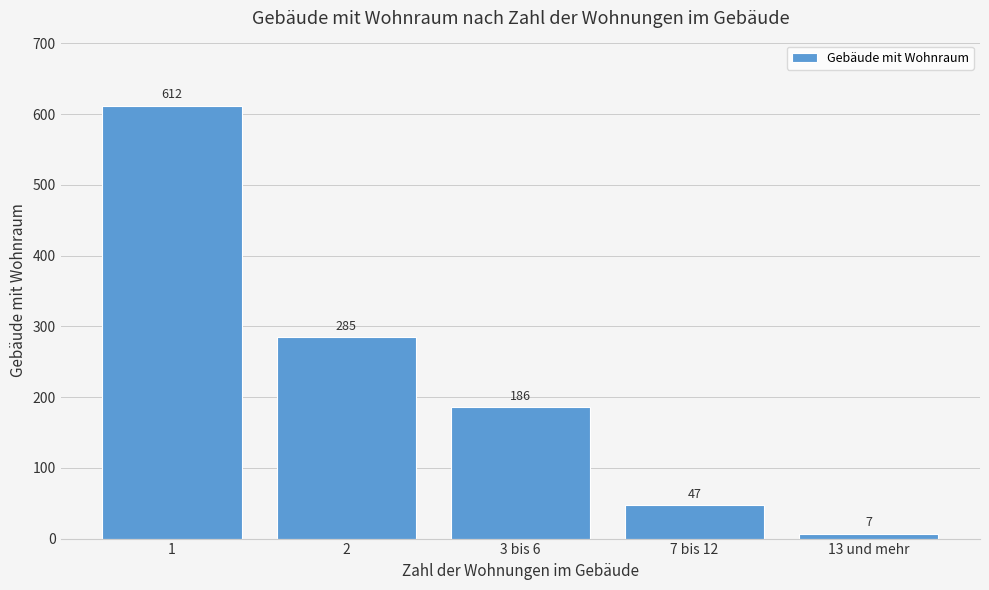

Reading left to right, list all the values displayed in this chart.

612	285	186	47	7